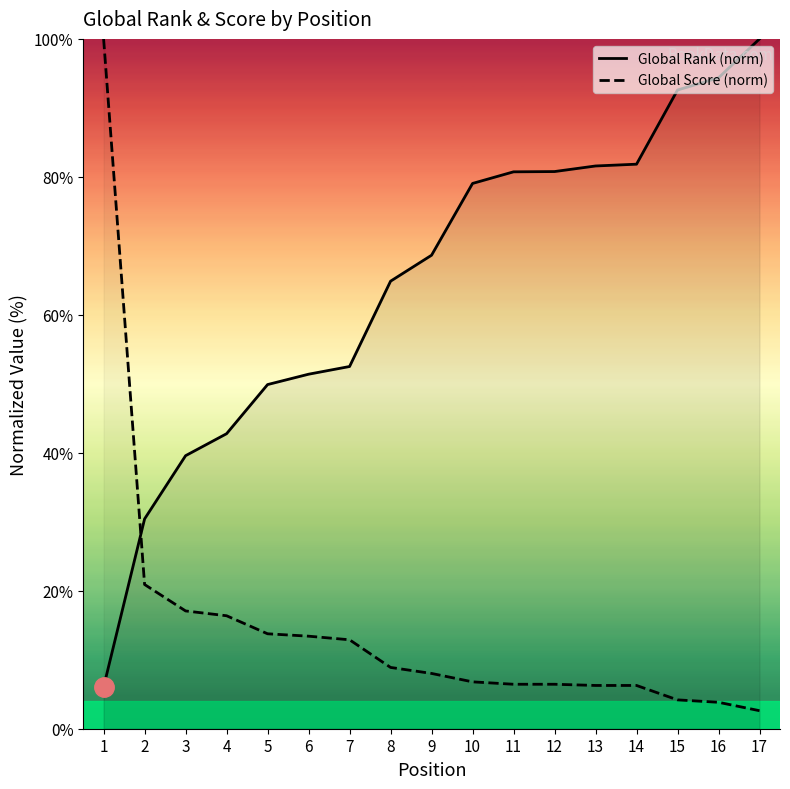

How many lines are shown in the chart?

2